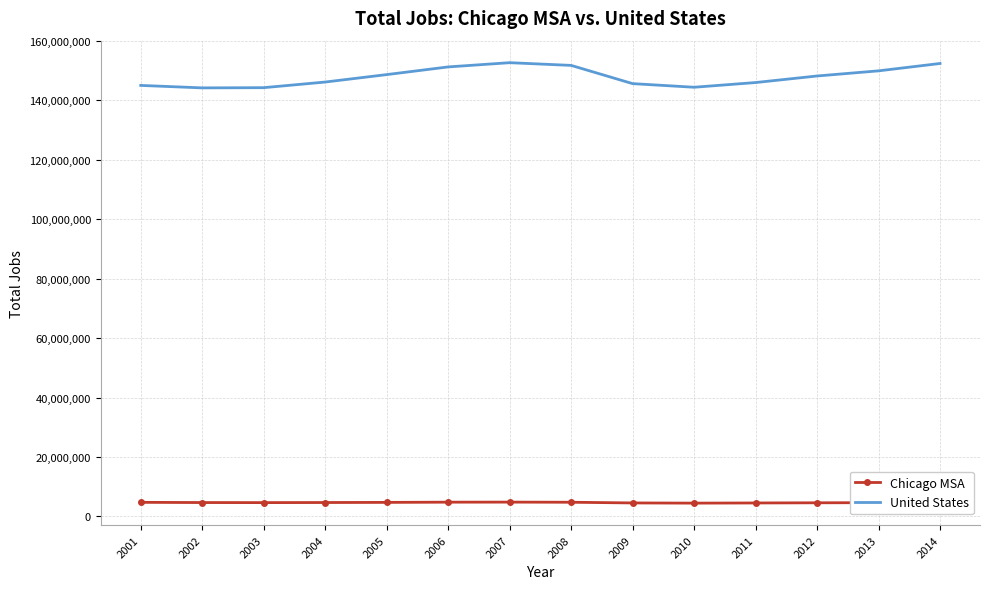

True or false: Chicago MSA and United States intersect in this chart.

False